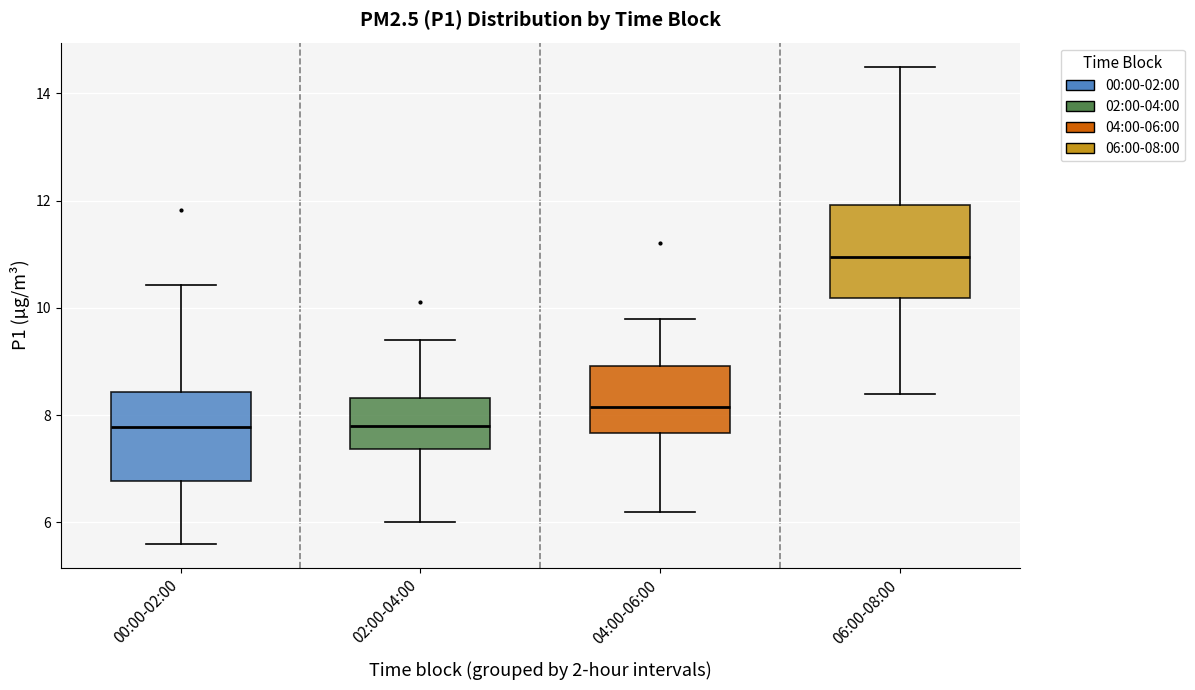

Reading left to right, transcribe this box plot: for each box, give where its median line is, the range the box spans, and where its two whiskers end, as read against the y-axis. The values are not printed on the chart, so give them approximately, as read against the axis.

00:00-02:00: median 7.8, box 6.8 to 8.4, whiskers 5.6 to 10.4
02:00-04:00: median 7.8, box 7.4 to 8.4, whiskers 6.0 to 9.4
04:00-06:00: median 8.2, box 7.6 to 9.0, whiskers 6.2 to 9.8
06:00-08:00: median 11.0, box 10.2 to 12.0, whiskers 8.4 to 14.6